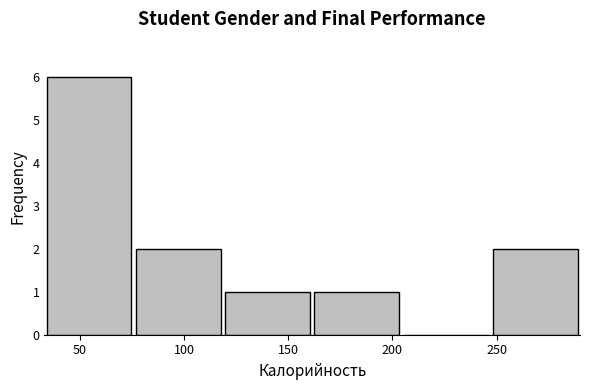

Over which range of the x-axis is the bar tallest?

35 to 75